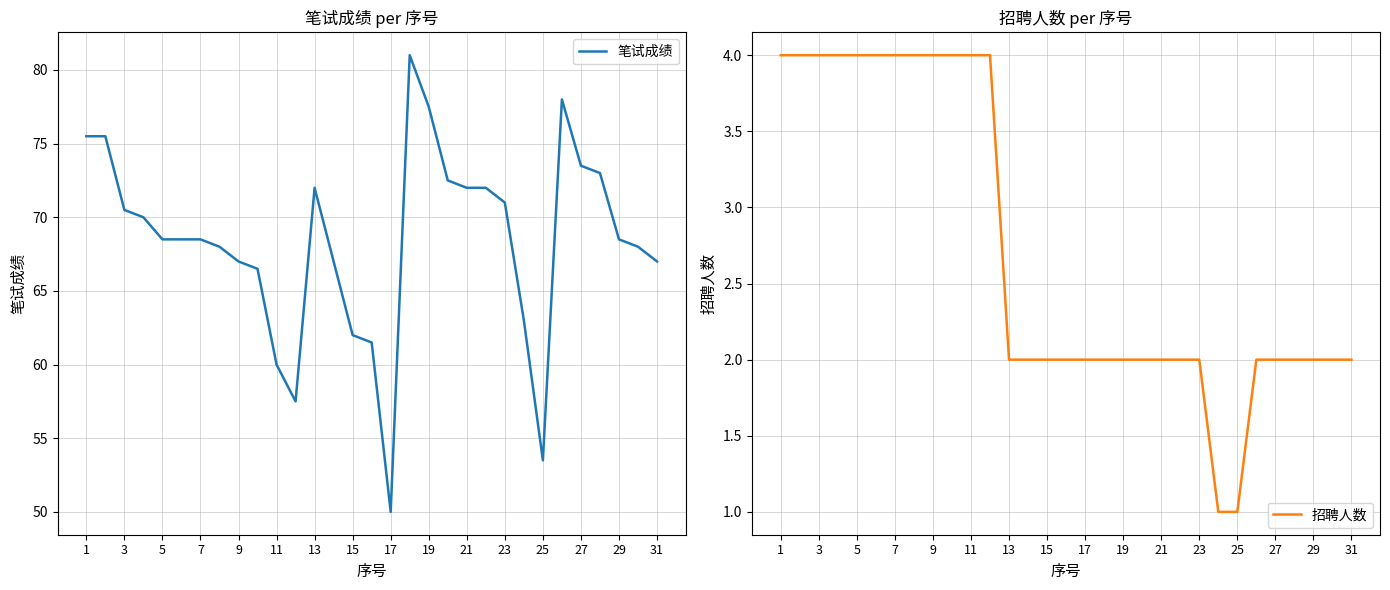

How many lines are shown in the chart?

2